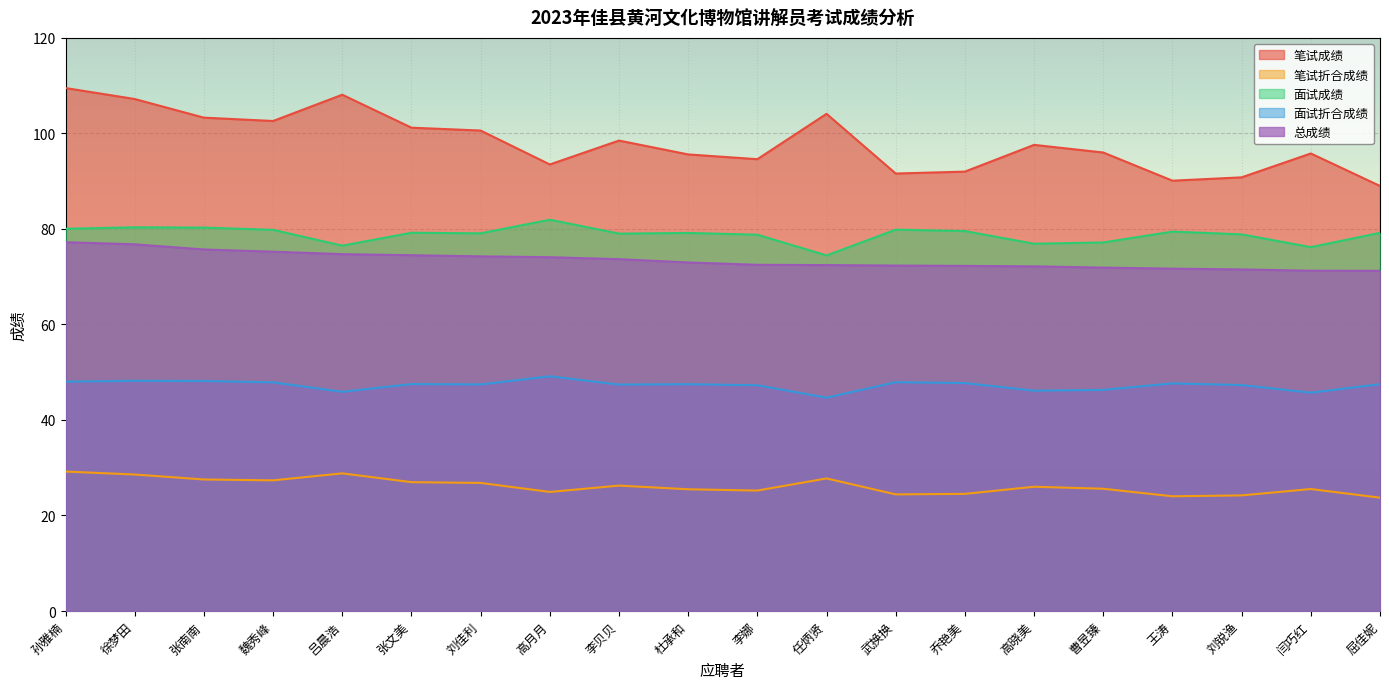

At which label is 笔试成绩 closest to 99?

李贝贝